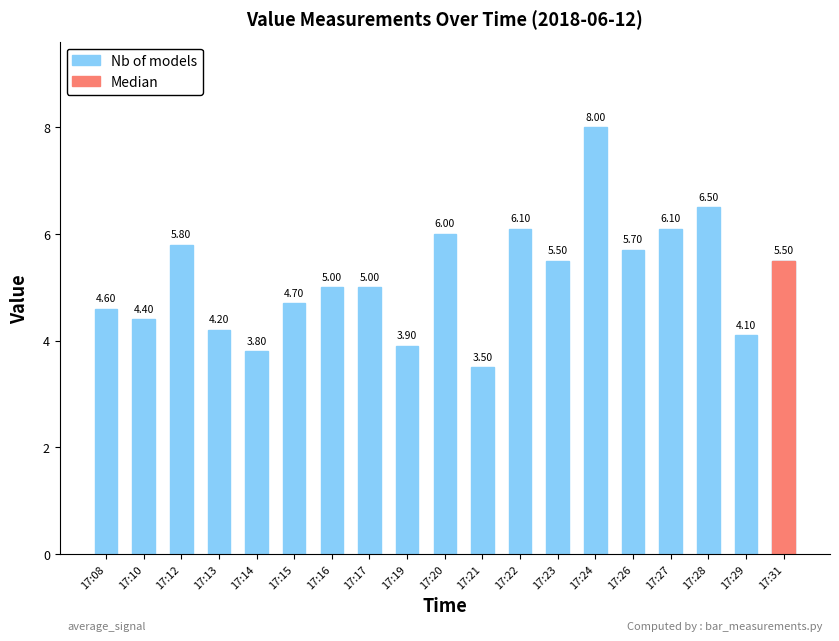

Where is the data nearest to the value 5?

17:16